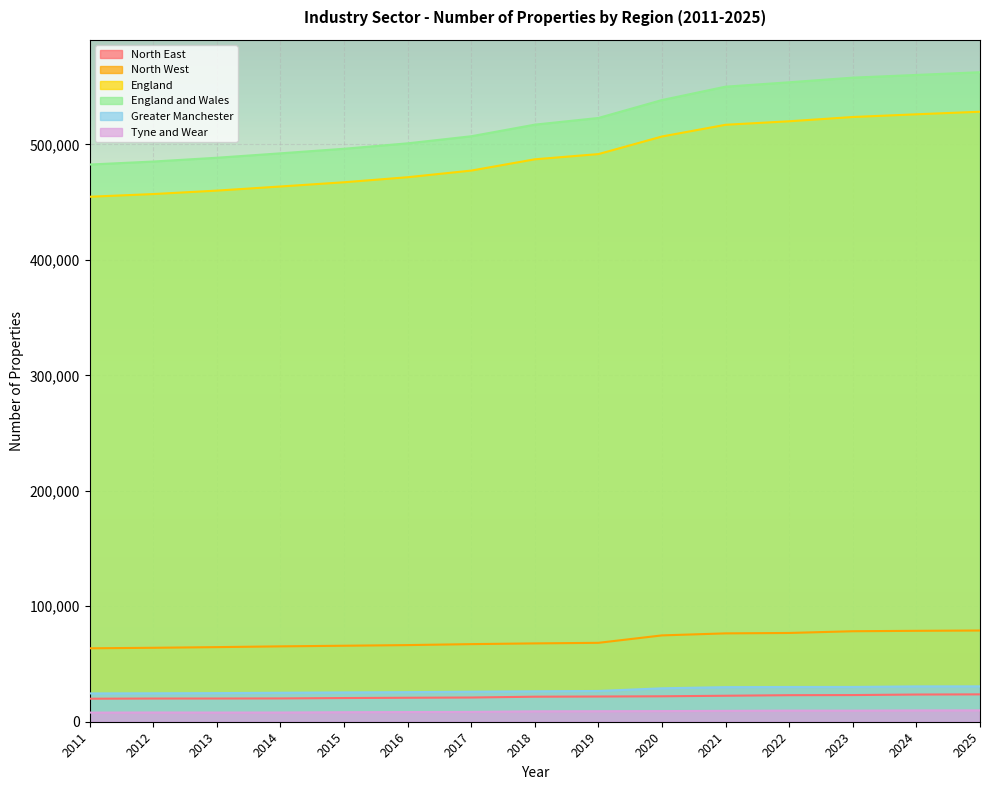

What is the difference between the maximum and second lowest values in the England series?

71290